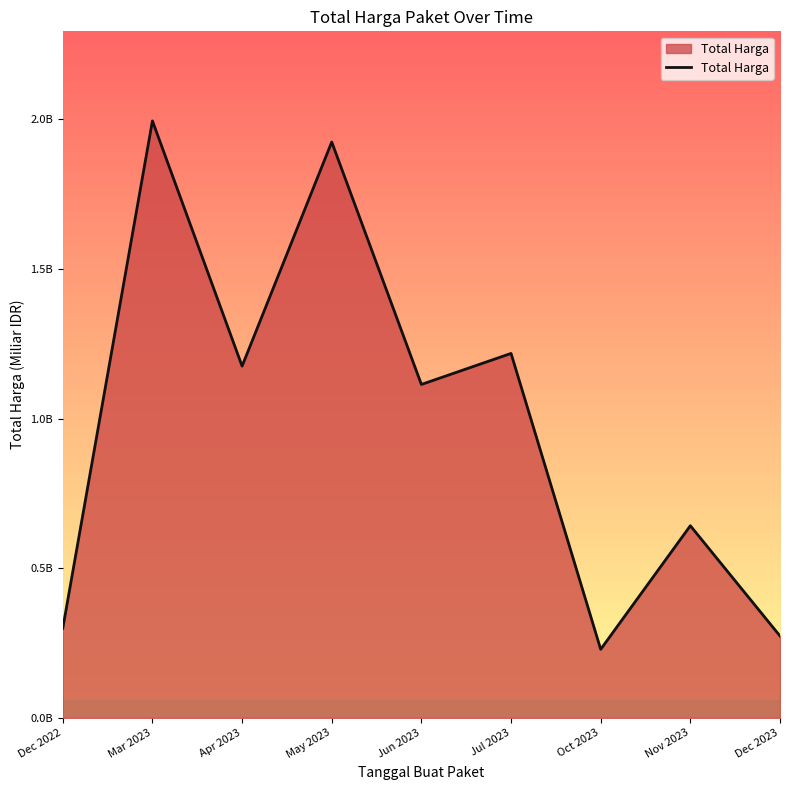

What is the change in value from Jul 2023 to Nov 2023?

-0.6